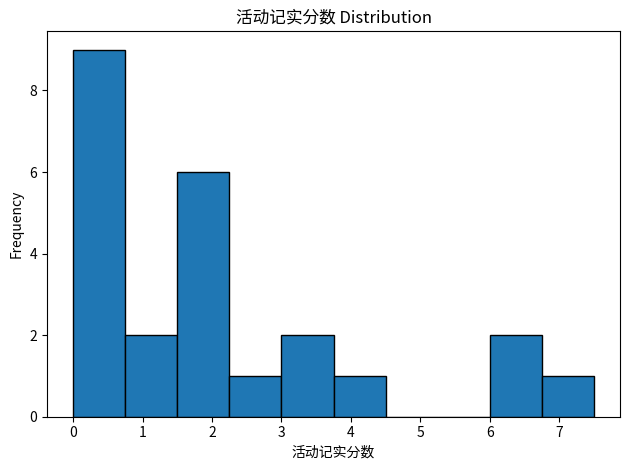

How tall is the bar that spans 3.75 to 4.50 on the x-axis? Neither the bar edges nor the heights are printed on the chart, so give them approximately, as read against the axes.

1